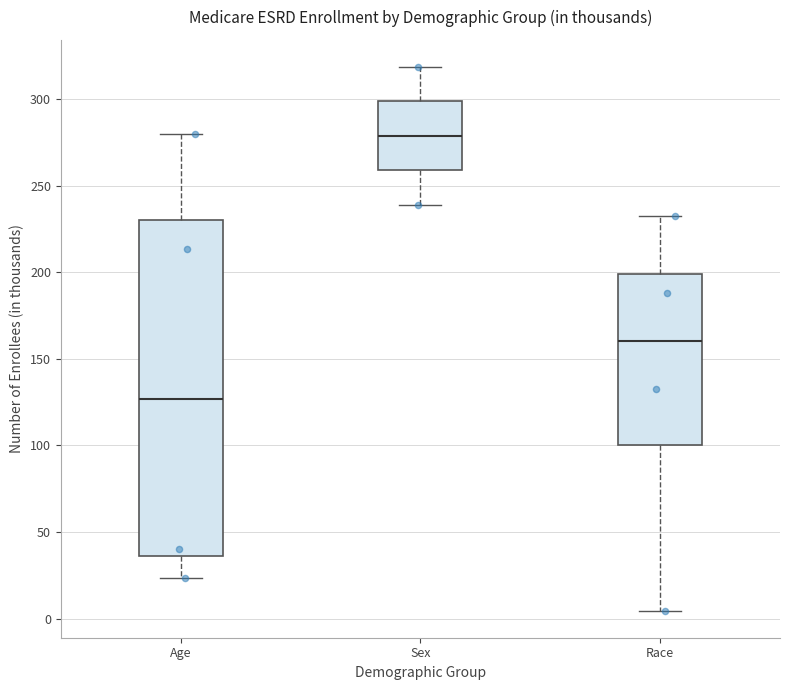

Which box has the lowest median line?

Age